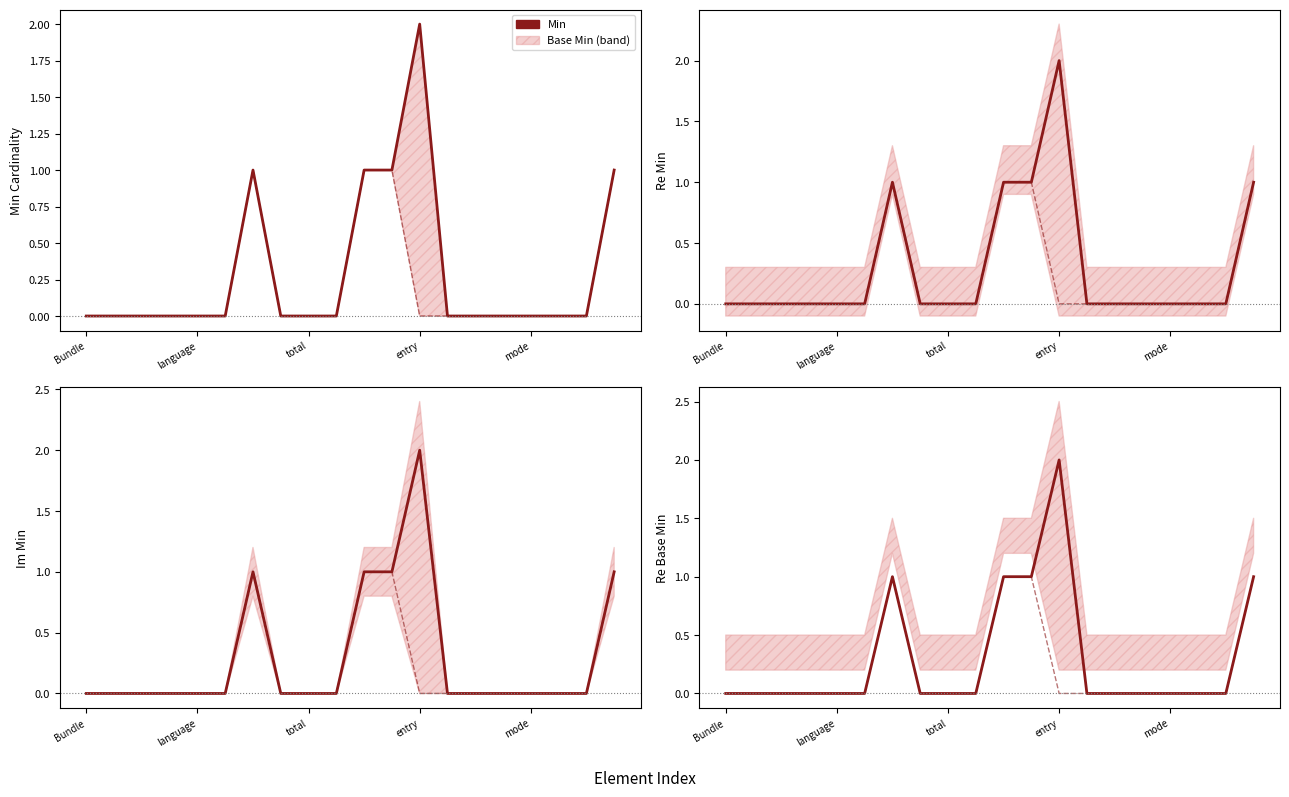

True or false: Base Min has a value of 0 at entry.

True